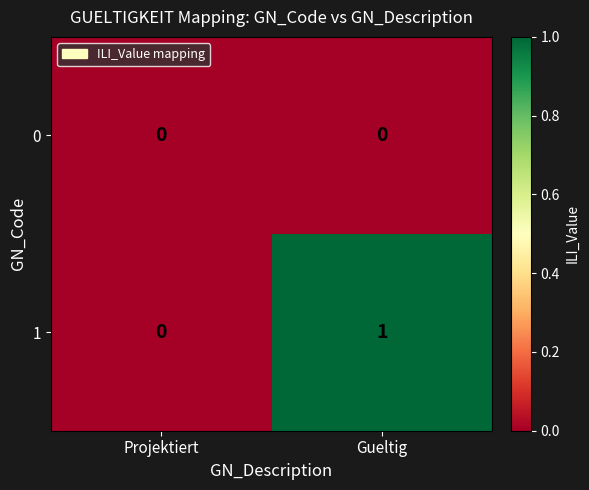

At which category is the sum across all series the highest?

Gueltig